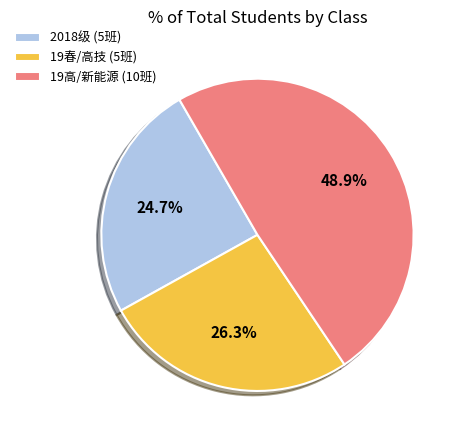

Which slice is the smallest?

2018级 (5班)